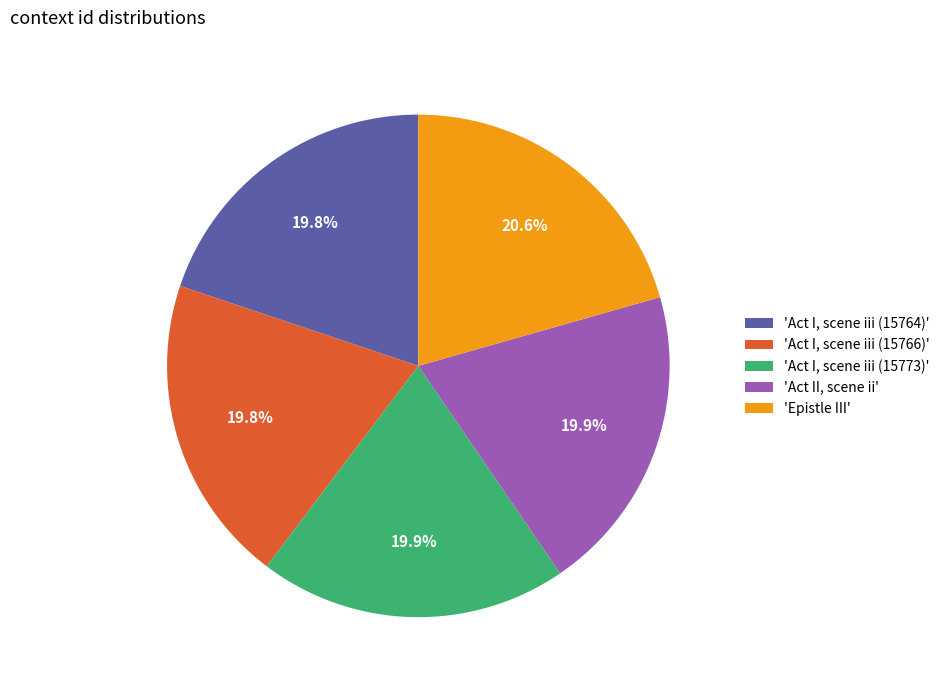

Is there any slice that represents more than half of the pie?

No